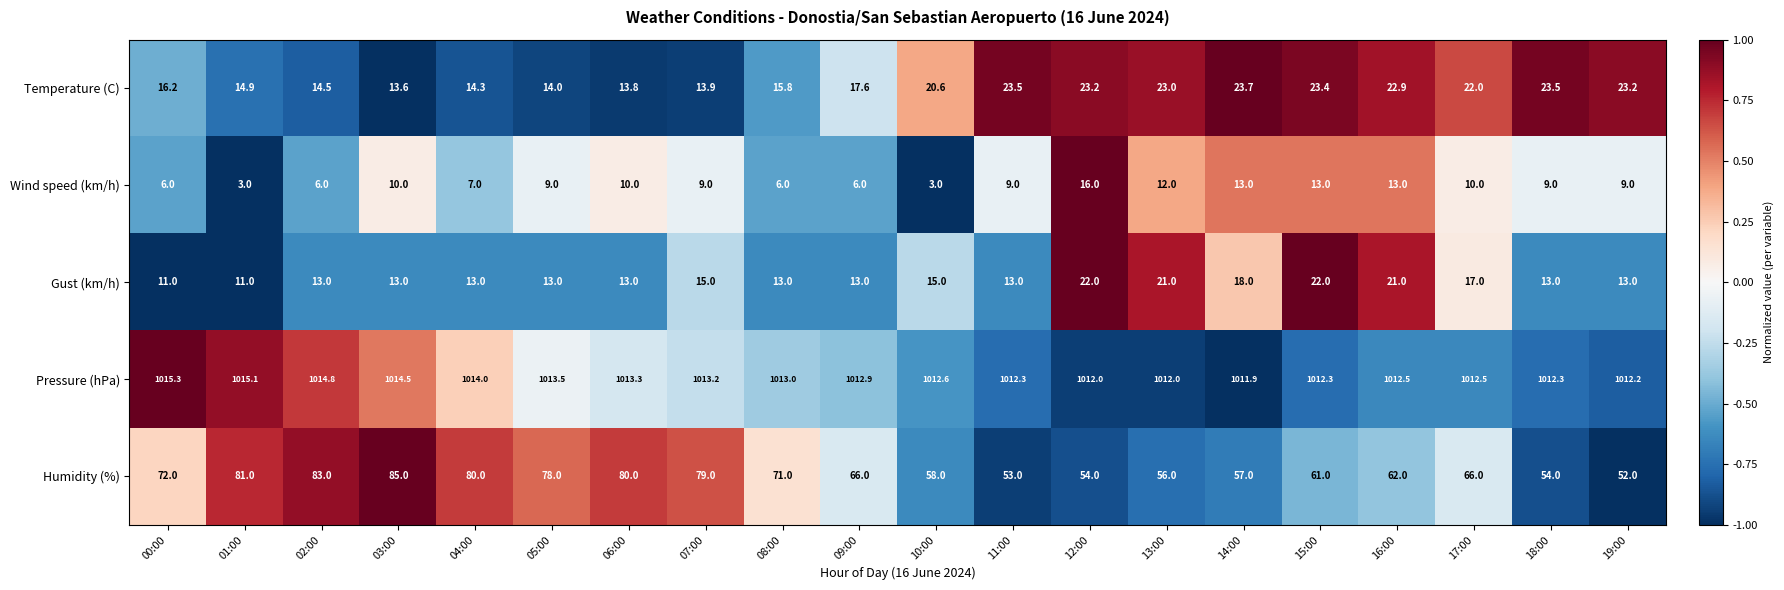

At which category is the sum across all series the highest?

03:00